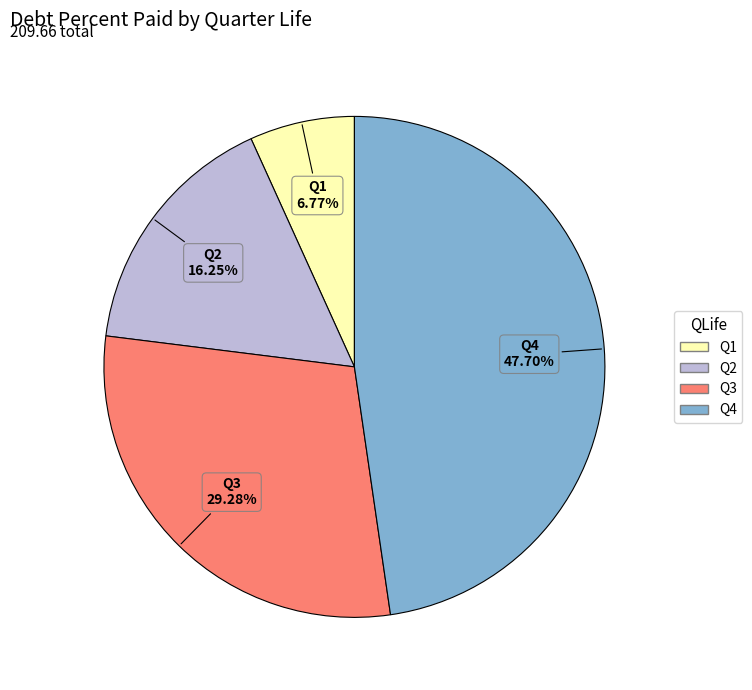

Is there any slice that represents more than half of the pie?

No